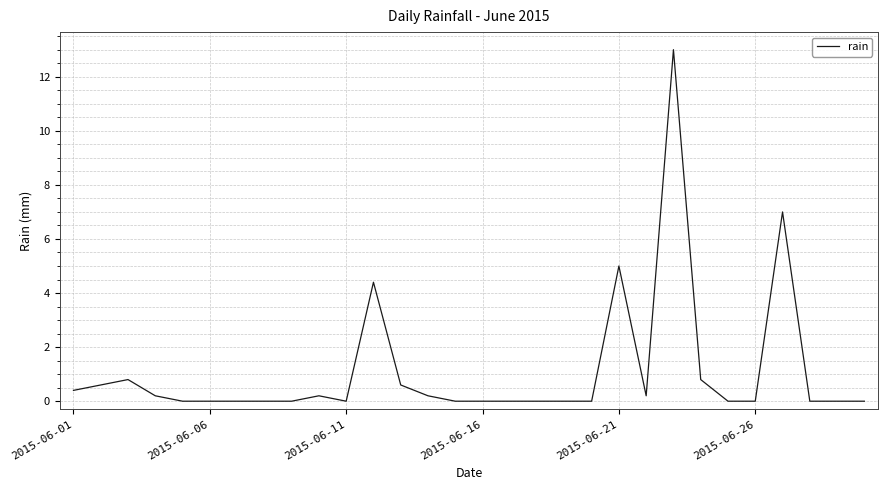

What is the greatest value displayed?

13.0